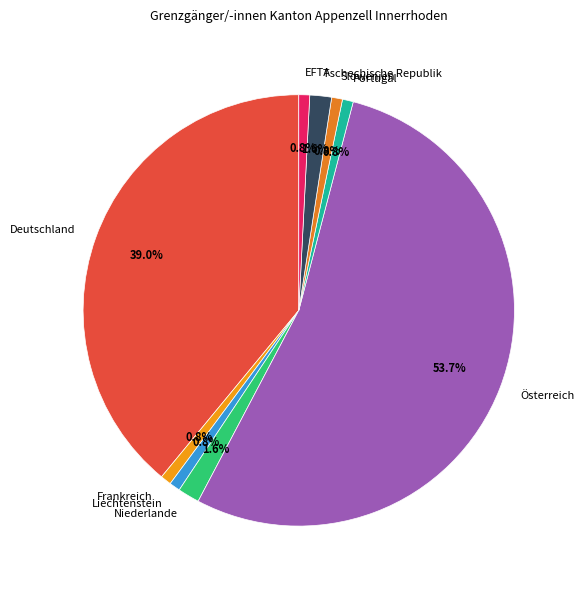

To the nearest percent, what is the combined percentage of Portugal and Tschechische Republik?

2%